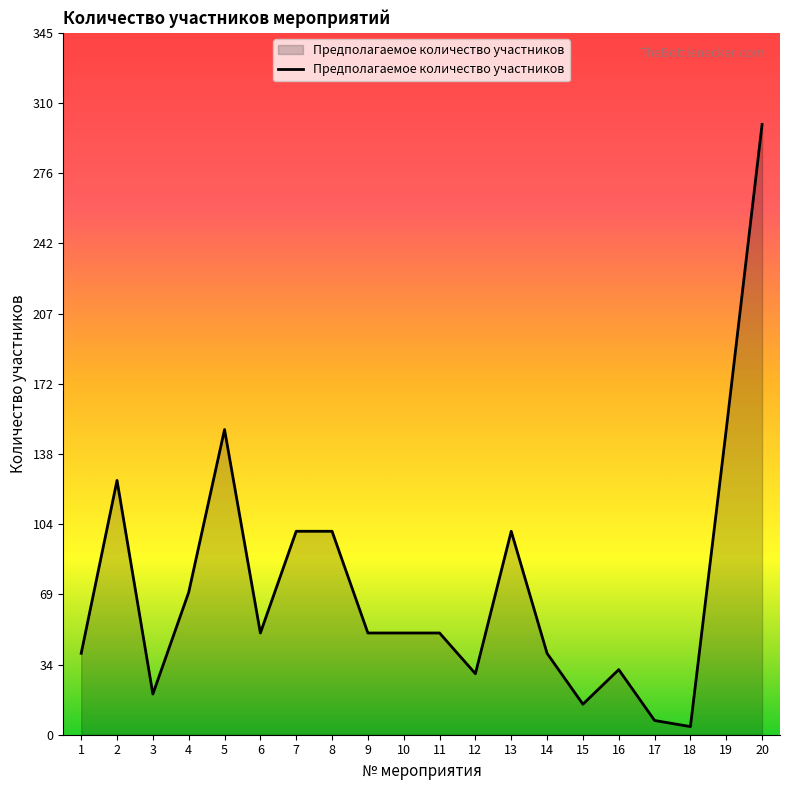

What is the greatest value displayed?

300